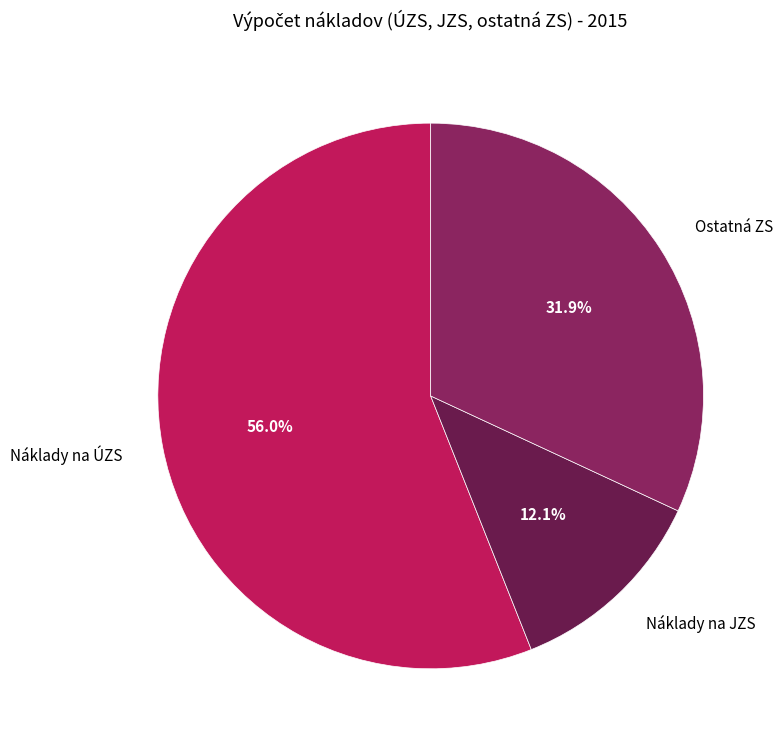

What is the ratio of the value at Ostatná ZS to the value at Náklady na ÚZS?

0.6